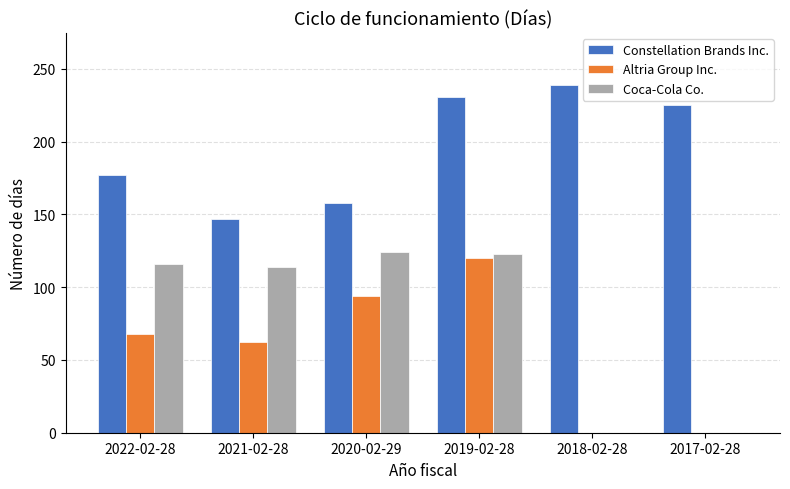

At which label does Altria Group Inc. reach its peak?

2019-02-28